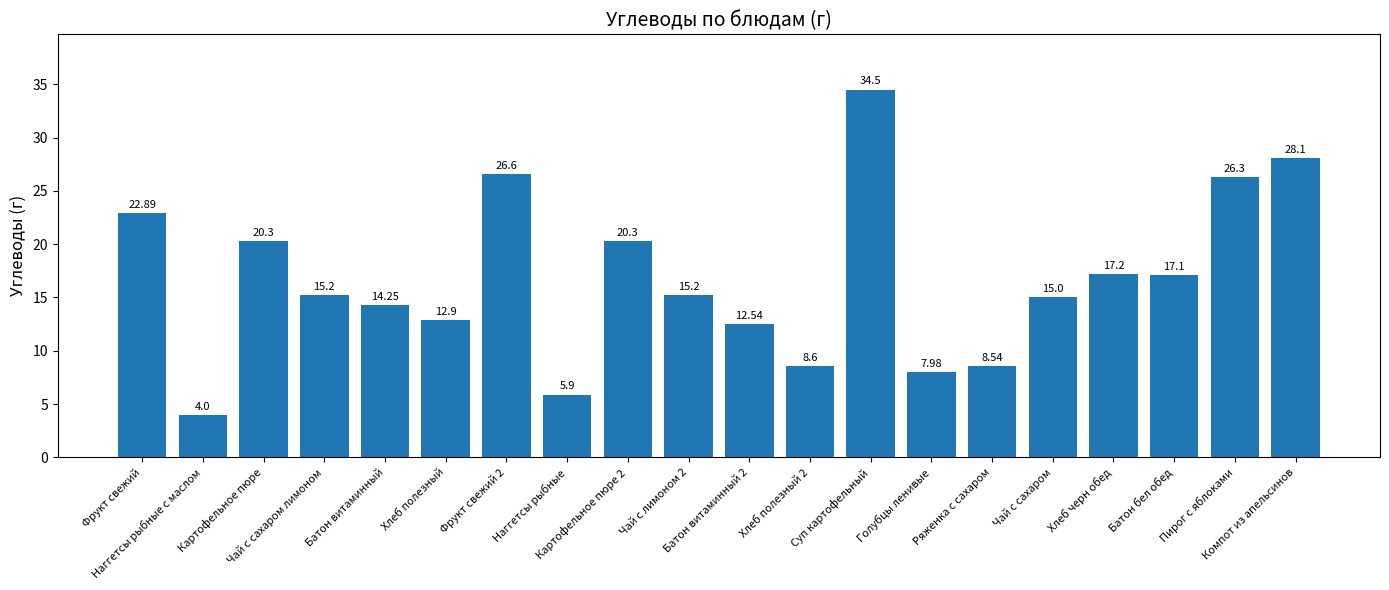

What value does the data have at Батон бел обед?

17.1